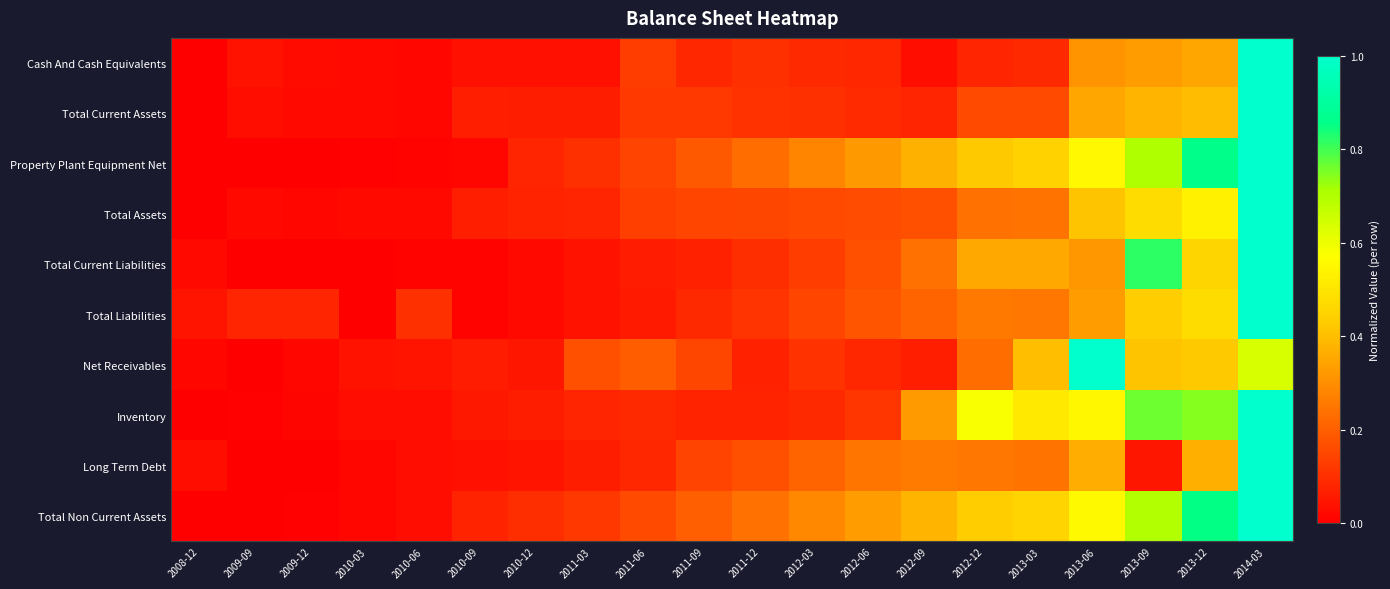

At how many categories does at least one series exceed 0?

20